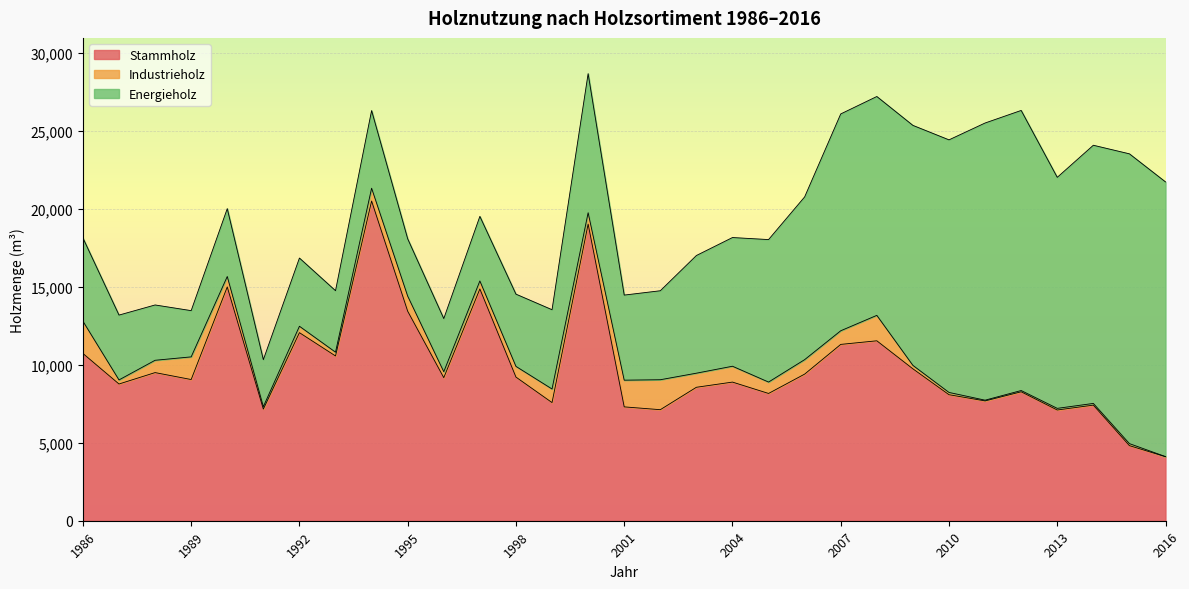

Is the value of Stammholz at 2001 greater than the value of Industrieholz at 2014?

Yes